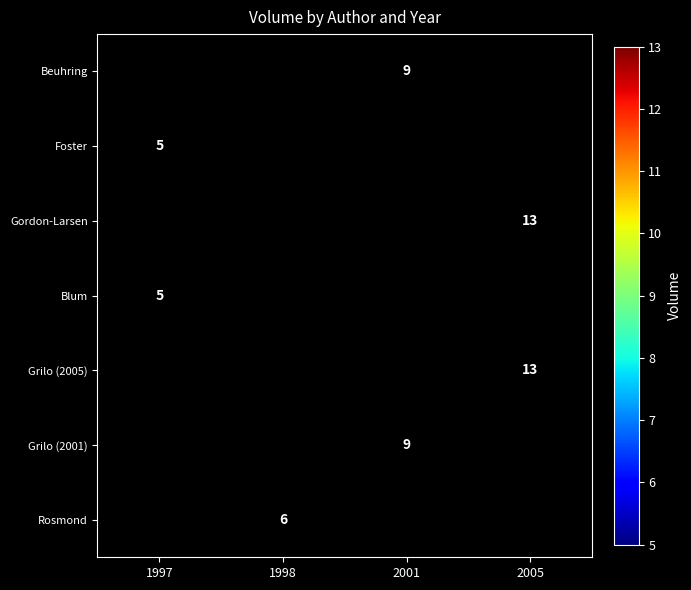

True or false: Grilo (2005) has a value of 17 at 2005.

False